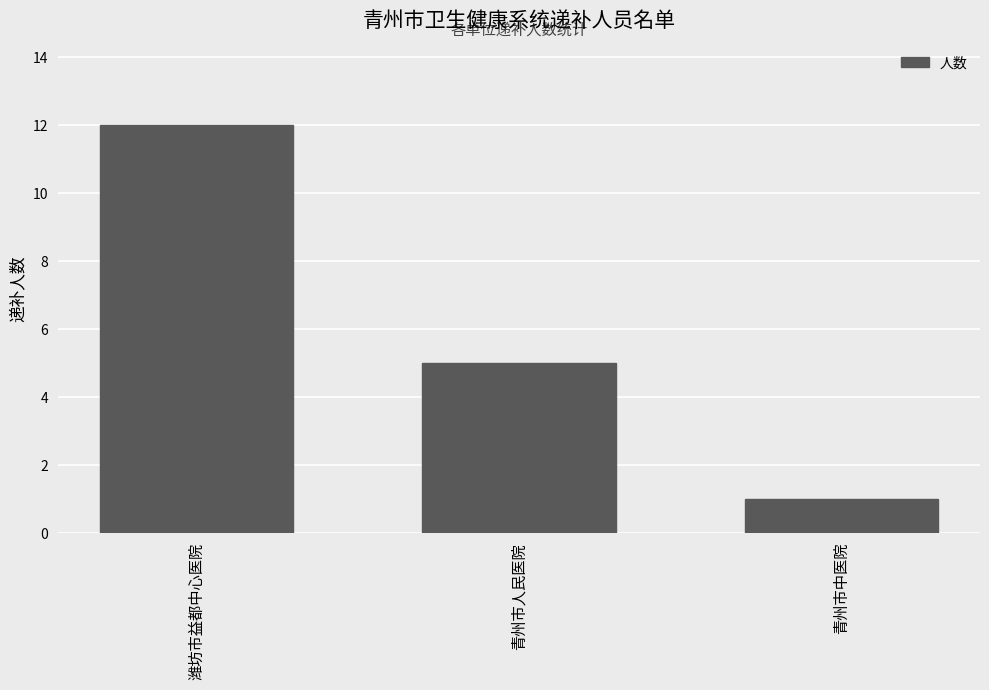

What is the change in value from 潍坊市益都中心医院 to 青州市人民医院?

-7